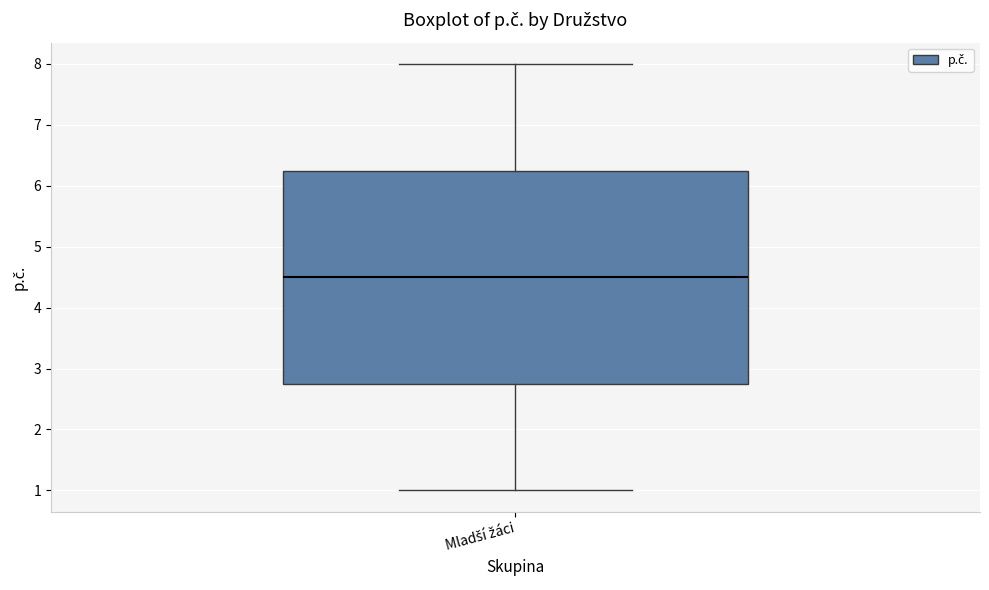

Where does the lower whisker of the box for Mladší žáci end on the y-axis? The values are not printed on the chart, so give them approximately, as read against the axis.

1.0